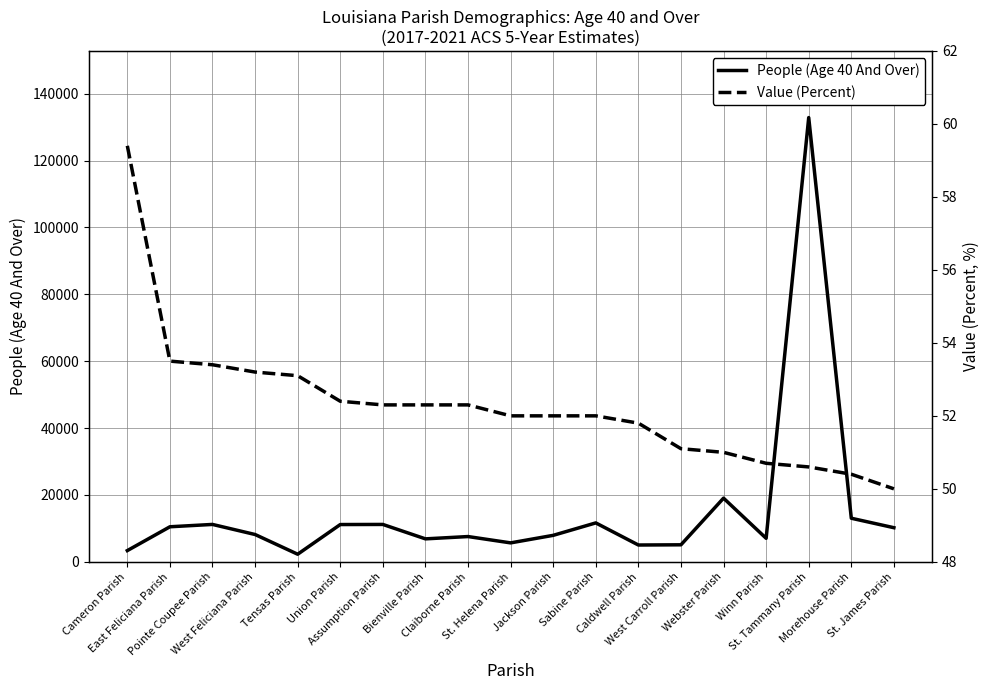

Reading left to right, list all the values displayed in this chart.

People (Age 40 And Over): Cameron Parish=3354.0	East Feliciana Parish=10480.0	Pointe Coupee Parish=11180.0	West Feliciana Parish=8165.0	Tensas Parish=2268.0	Union Parish=11146.0	Assumption Parish=11177.0	Bienville Parish=6864.0	Claiborne Parish=7555.0	St. Helena Parish=5663.0	Jackson Parish=7915.0	Sabine Parish=11637.0	Caldwell Parish=5024.0	West Carroll Parish=5087.0	Webster Parish=19037.0	Winn Parish=7034.0	St. Tammany Parish=132872.0	Morehouse Parish=13033.0	St. James Parish=10200.0
Value (Percent): Cameron Parish=59.4	East Feliciana Parish=53.5	Pointe Coupee Parish=53.4	West Feliciana Parish=53.2	Tensas Parish=53.1	Union Parish=52.4	Assumption Parish=52.3	Bienville Parish=52.3	Claiborne Parish=52.3	St. Helena Parish=52.0	Jackson Parish=52.0	Sabine Parish=52.0	Caldwell Parish=51.8	West Carroll Parish=51.1	Webster Parish=51.0	Winn Parish=50.7	St. Tammany Parish=50.6	Morehouse Parish=50.4	St. James Parish=50.0